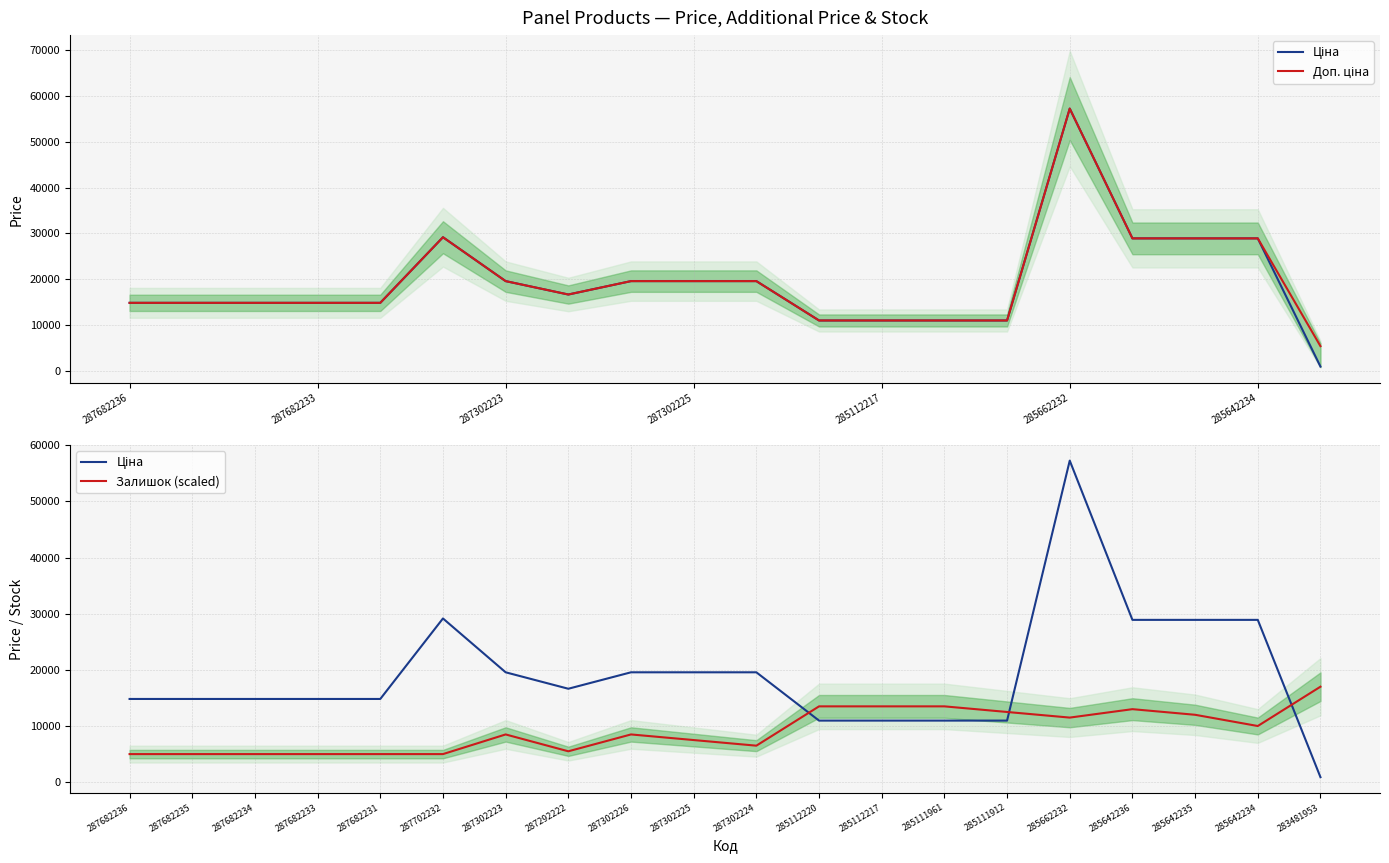

What is the greatest value displayed?

57258.0